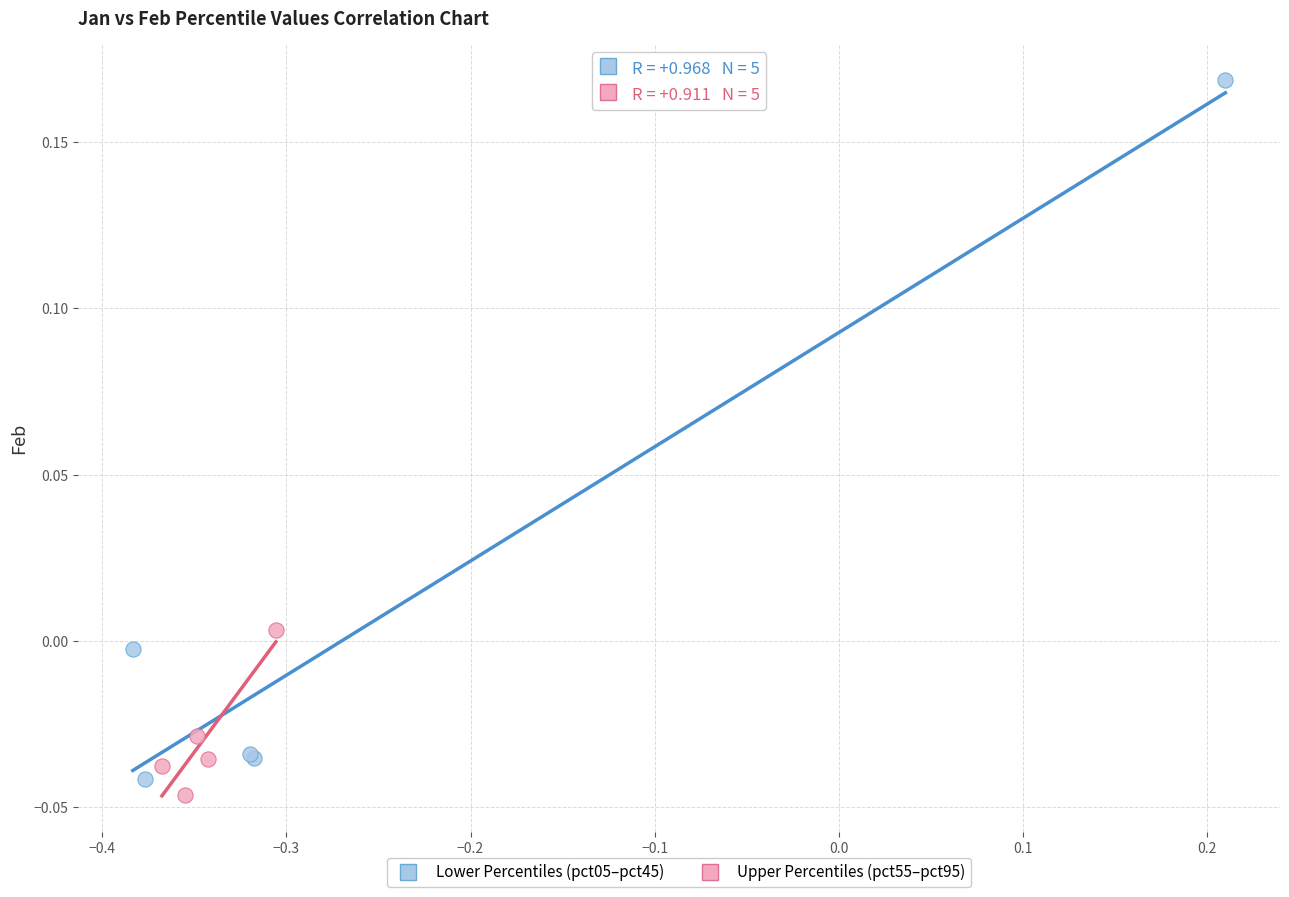

Which series reaches the maximum Y coordinate?

Lower Percentiles (pct05–pct45)